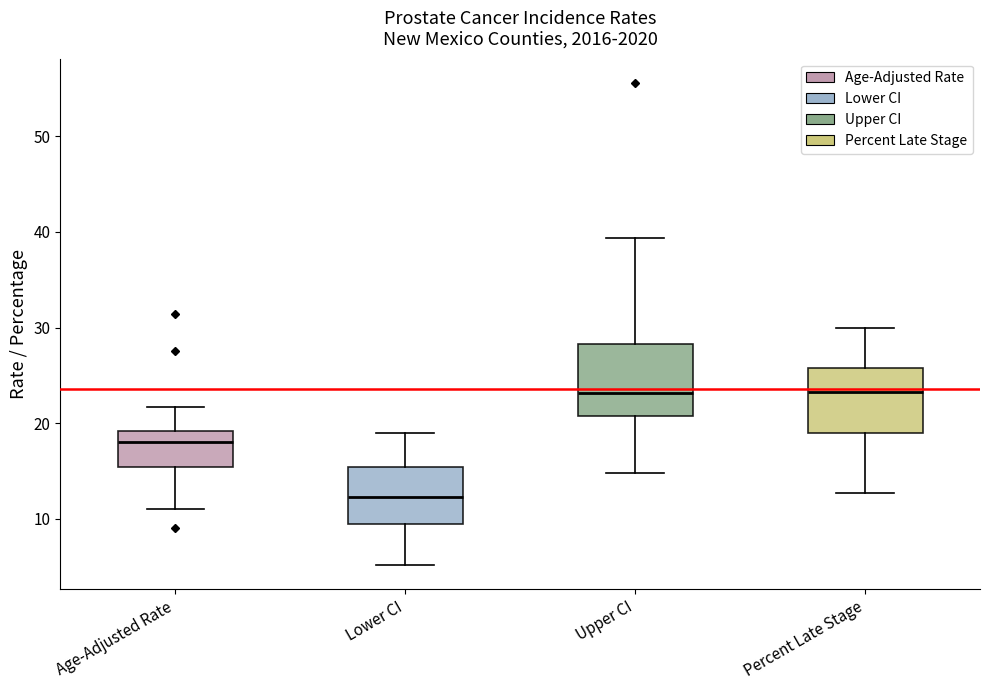

Reading left to right, read every box against the y-axis: the position of its median line, the range the box covers, and the ends of its whiskers. The values are not printed on the chart, so give them approximately, as read against the axis.

Age-Adjusted Rate: median 18, box 15 to 19, whiskers 11 to 22
Lower CI: median 12, box 10 to 15, whiskers 5 to 19
Upper CI: median 23, box 21 to 28, whiskers 15 to 39
Percent Late Stage: median 23, box 19 to 26, whiskers 13 to 30